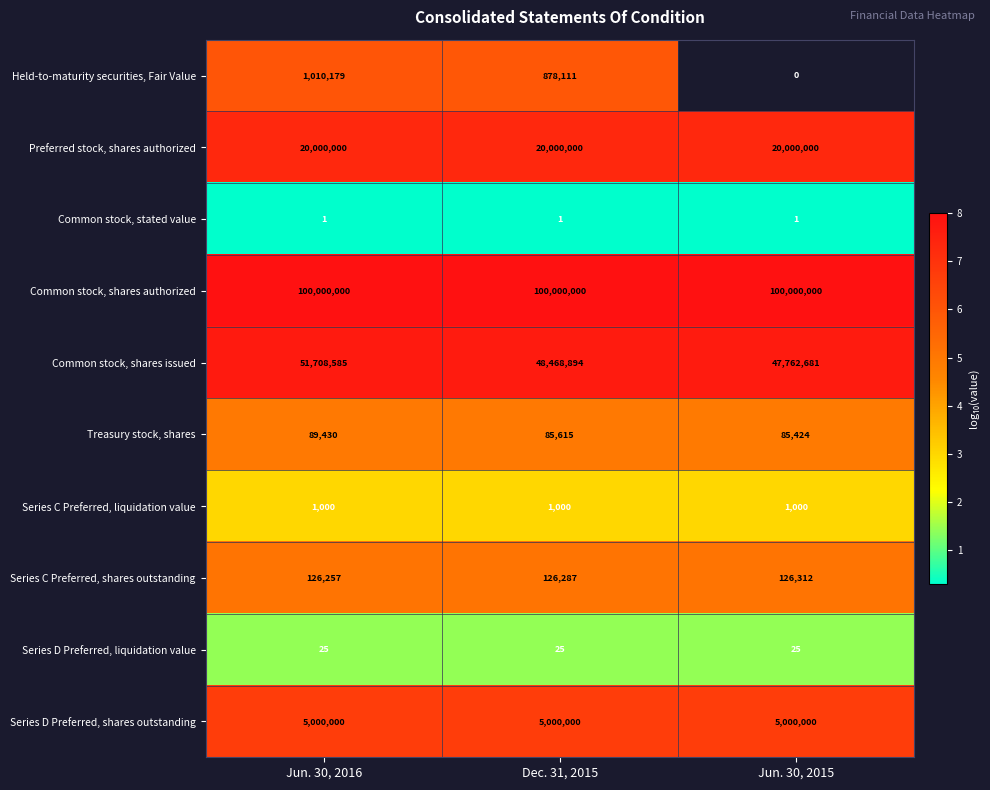

Between Jun. 30, 2015 and Jun. 30, 2016, which is larger?

Jun. 30, 2016